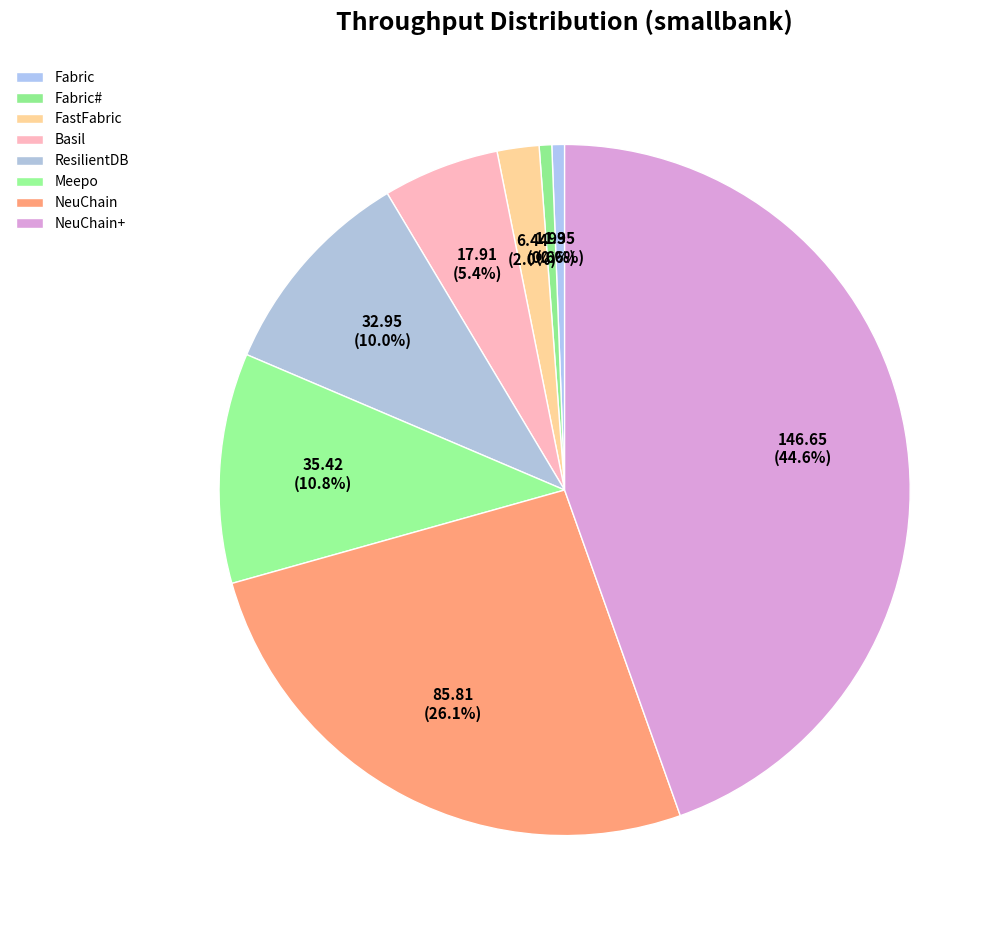

To the nearest percent, what portion does NeuChain+ represent?

45%